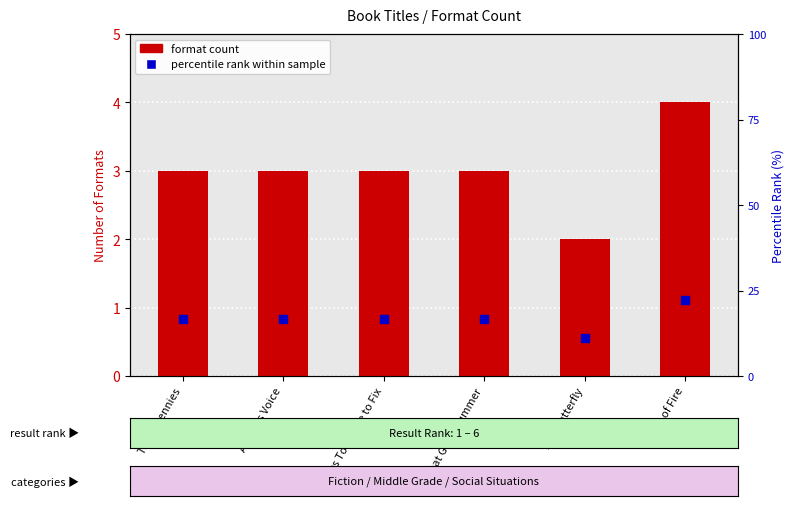

Which series has the widest spread of Y values?

percentile rank within sample